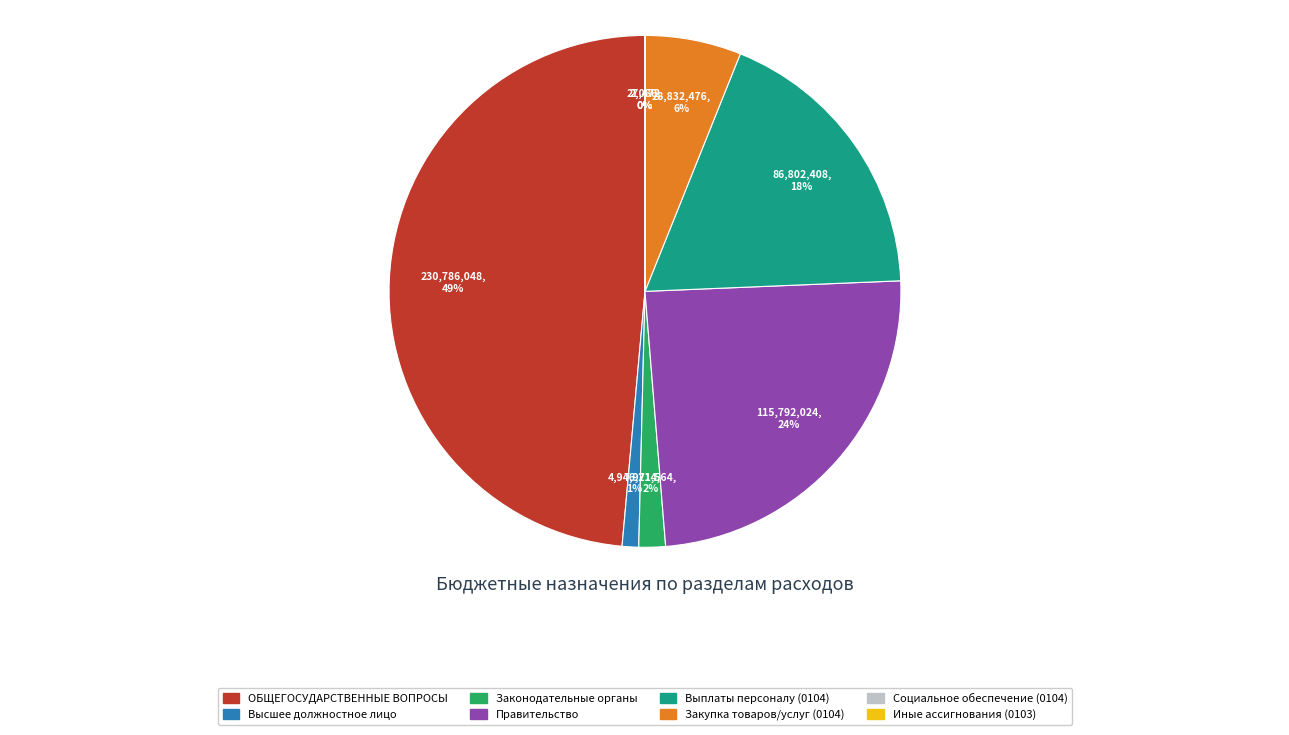

To the nearest percent, what is the difference between the largest and smallest slice percentages?

49%